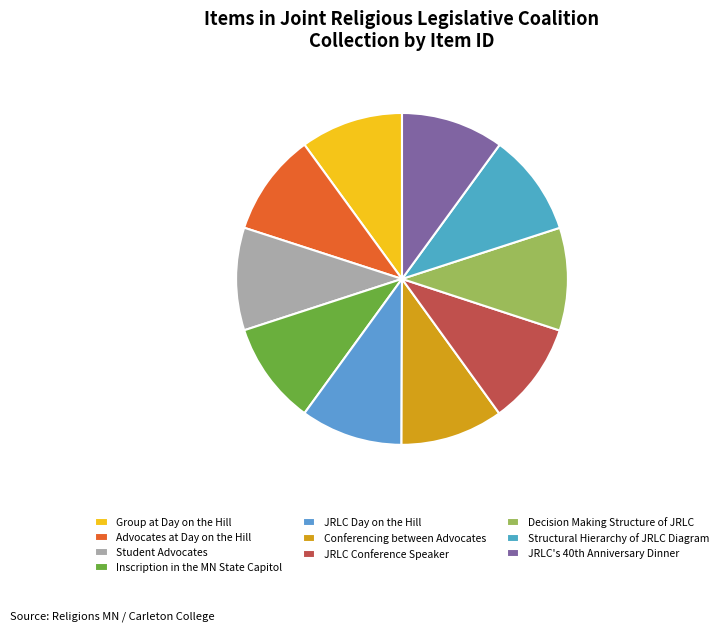

How many segments does this pie chart have?

10